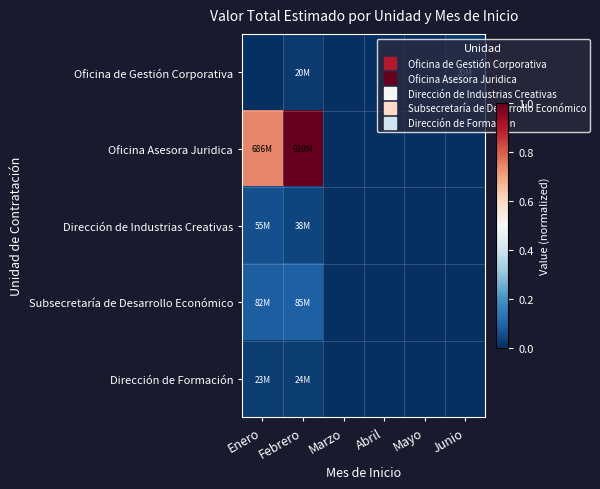

At which category does the chart reach its minimum across all series?

Enero